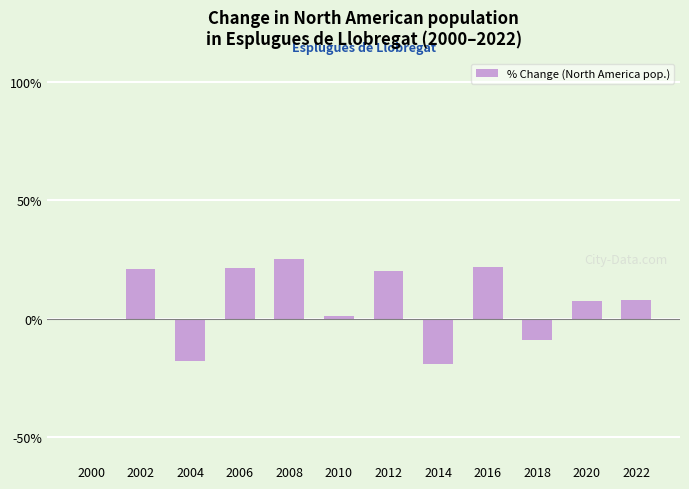

What is the sum of all values?

81.7